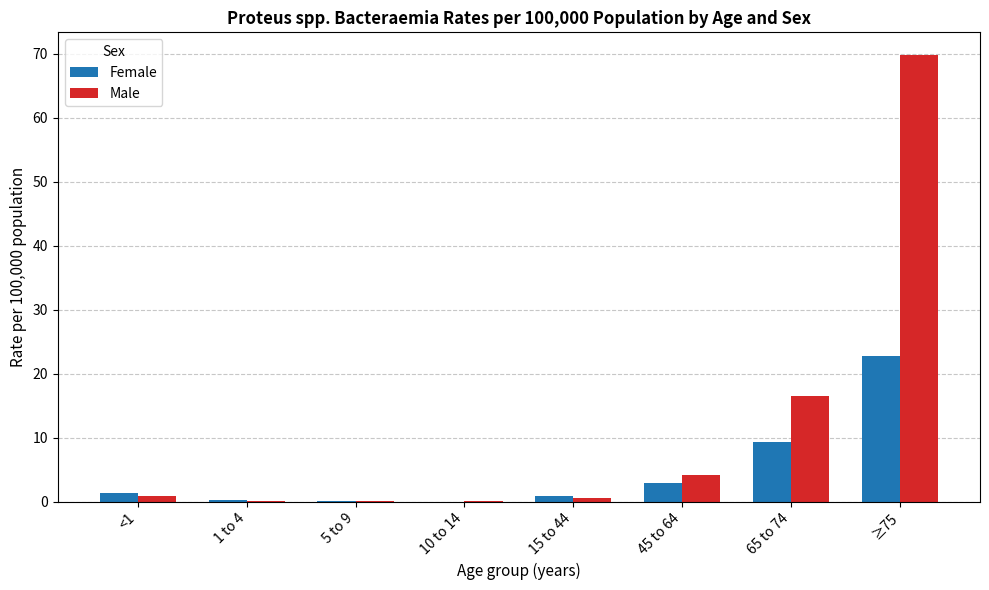

The Female series shows 9.4 at 65 to 74. True or false?

True